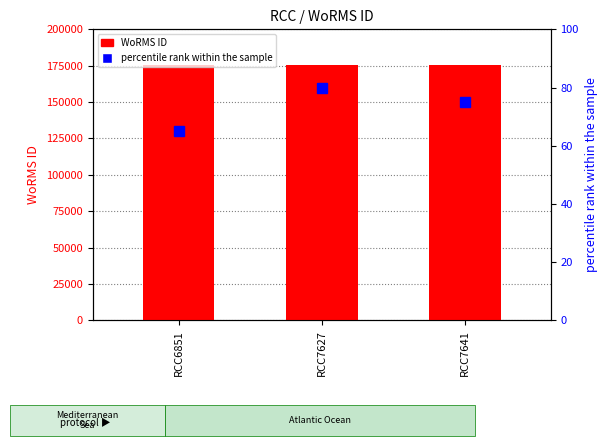

The percentile rank within the sample series shows 123 at RCC7627. True or false?

False